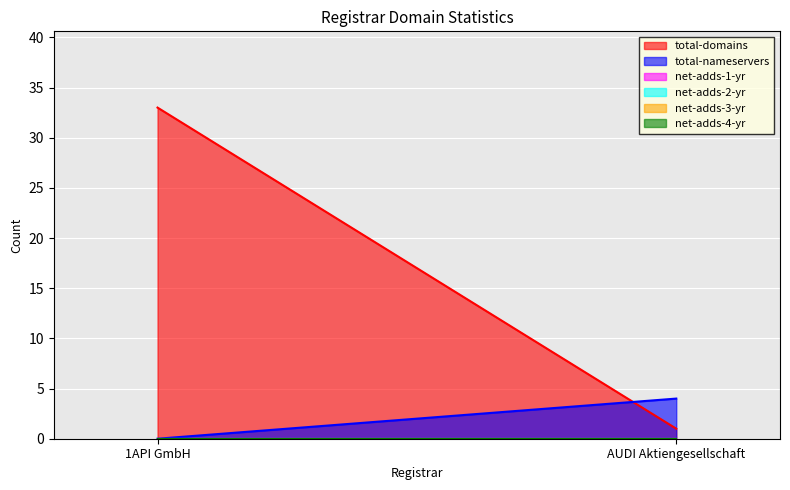

What is the sum of the total-domains values at AUDI Aktiengesellschaft and 1API GmbH?

34